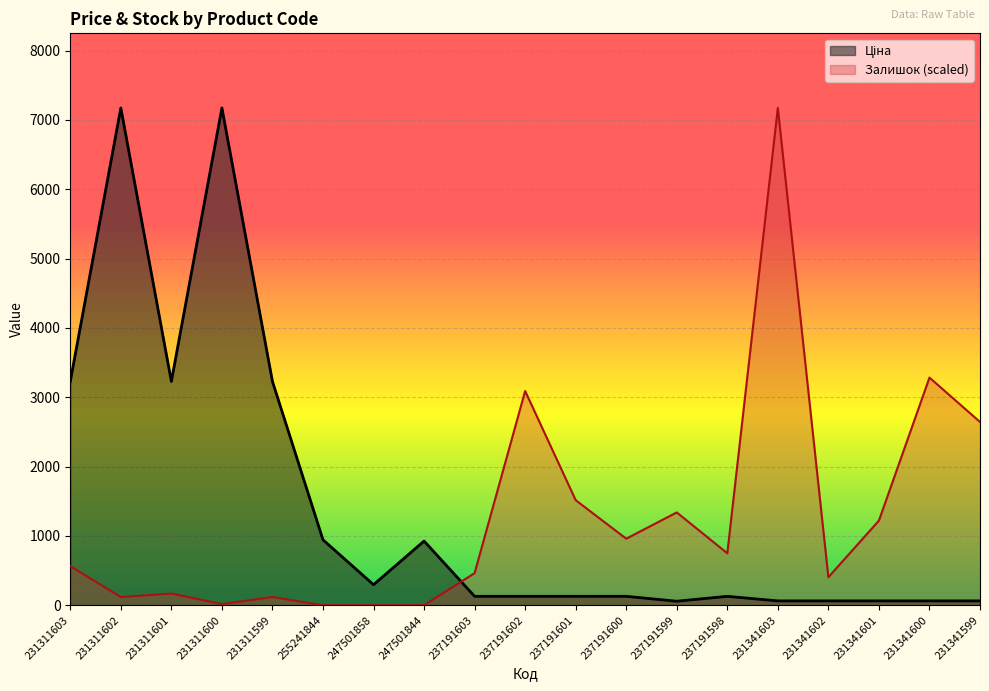

Which series has the largest total across all categories?

Ціна